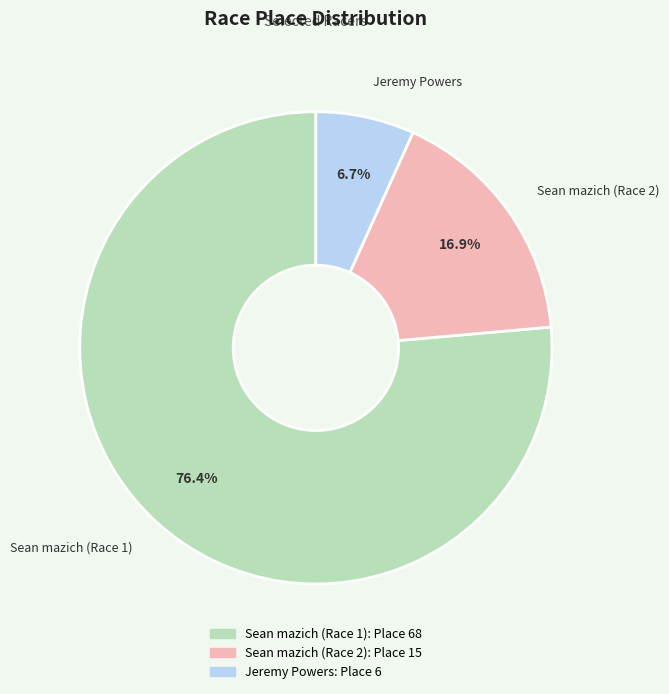

To the nearest percent, what is the difference between the largest and smallest slice percentages?

70%